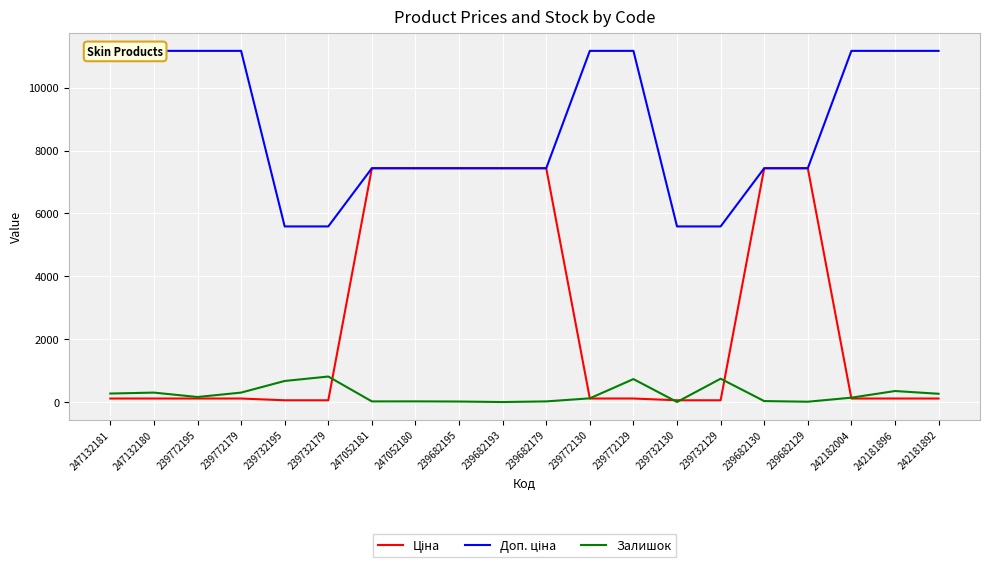

What is the value of the Залишок point at the 1st from the left?

270.0